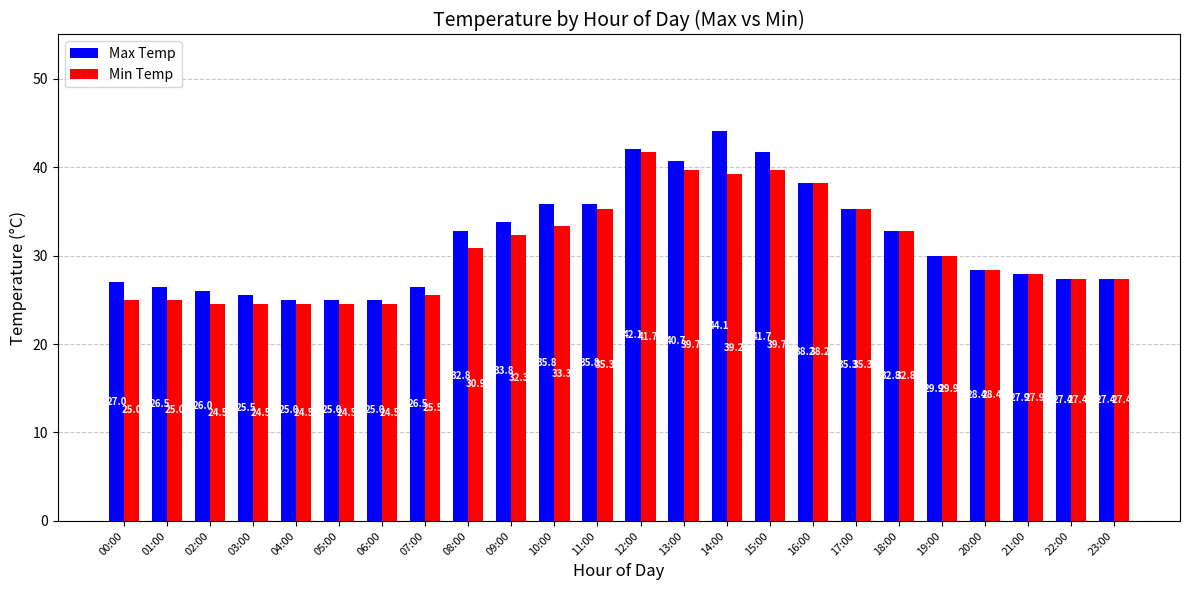

Reading left to right, extract all data points from this chart.

Max Temp: 00:00=27.0	01:00=26.5	02:00=26.0	03:00=25.5	04:00=25.0	05:00=25.0	06:00=25.0	07:00=26.5	08:00=32.8	09:00=33.8	10:00=35.8	11:00=35.8	12:00=42.1	13:00=40.7	14:00=44.1	15:00=41.7	16:00=38.2	17:00=35.3	18:00=32.8	19:00=29.9	20:00=28.4	21:00=27.9	22:00=27.4	23:00=27.4
Min Temp: 00:00=25.0	01:00=25.0	02:00=24.5	03:00=24.5	04:00=24.5	05:00=24.5	06:00=24.5	07:00=25.5	08:00=30.9	09:00=32.3	10:00=33.3	11:00=35.3	12:00=41.7	13:00=39.7	14:00=39.2	15:00=39.7	16:00=38.2	17:00=35.3	18:00=32.8	19:00=29.9	20:00=28.4	21:00=27.9	22:00=27.4	23:00=27.4